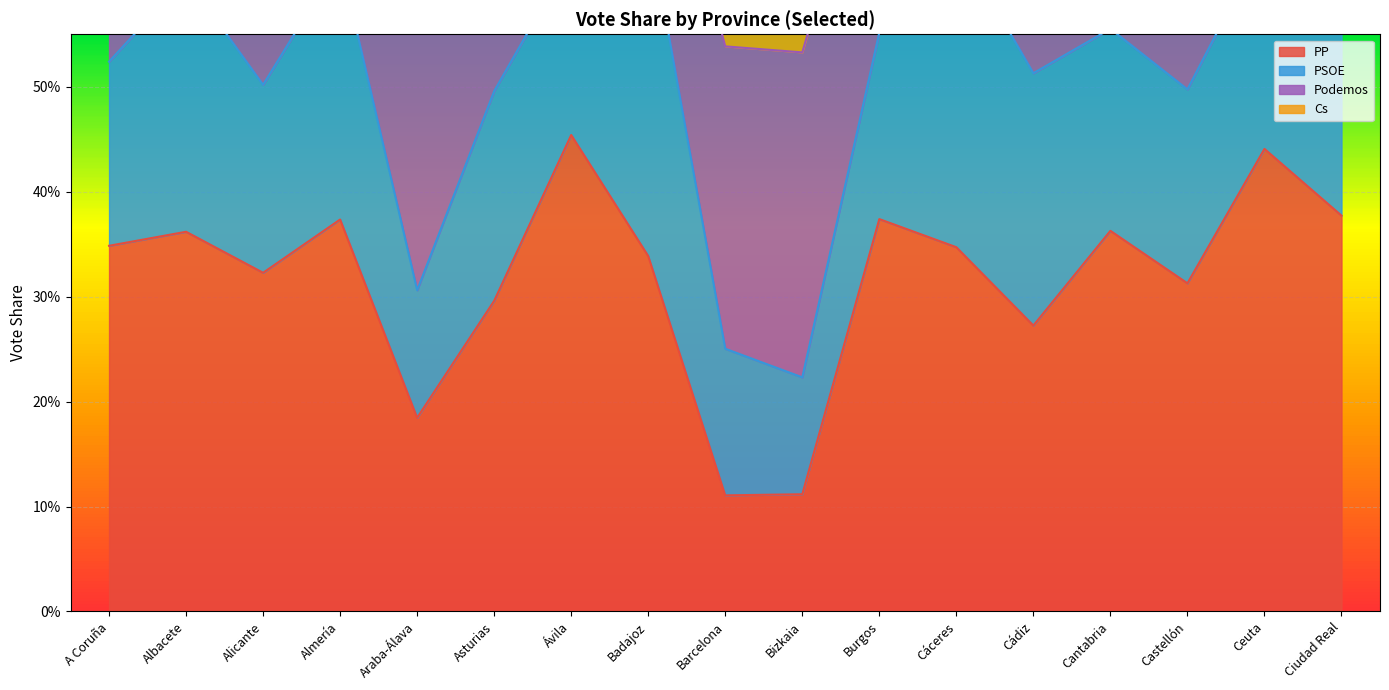

What is the difference between the highest and lowest values at Asturias?

0.2